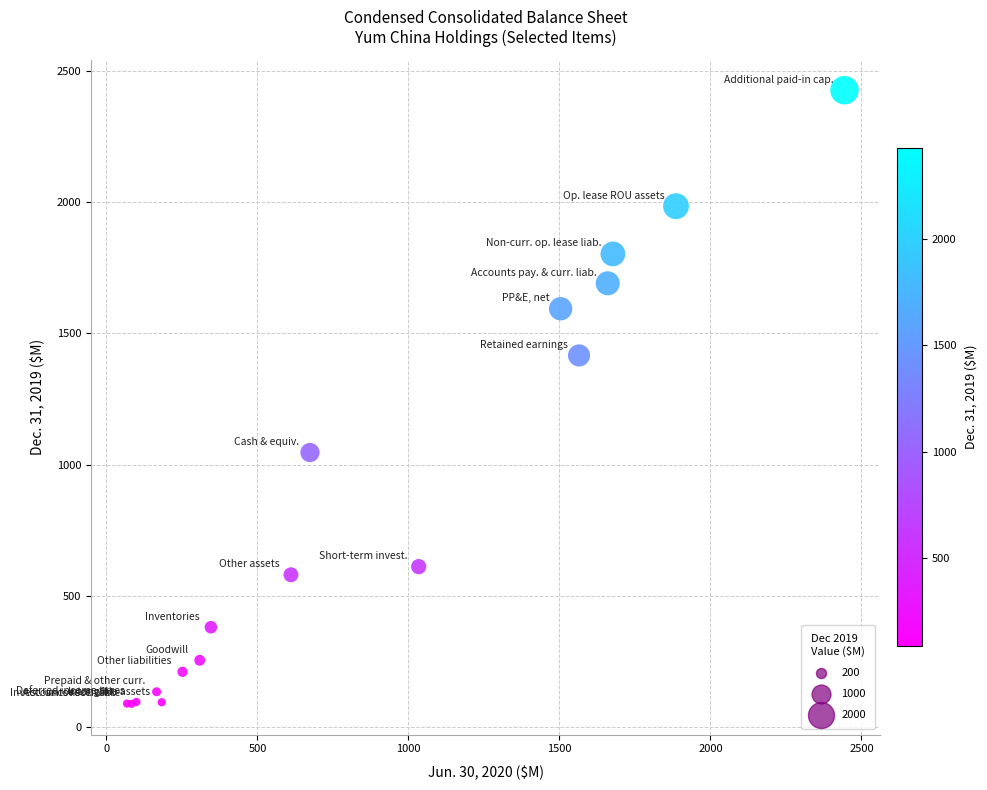

What Y value in the scatter plot is closest to 1257?

1416